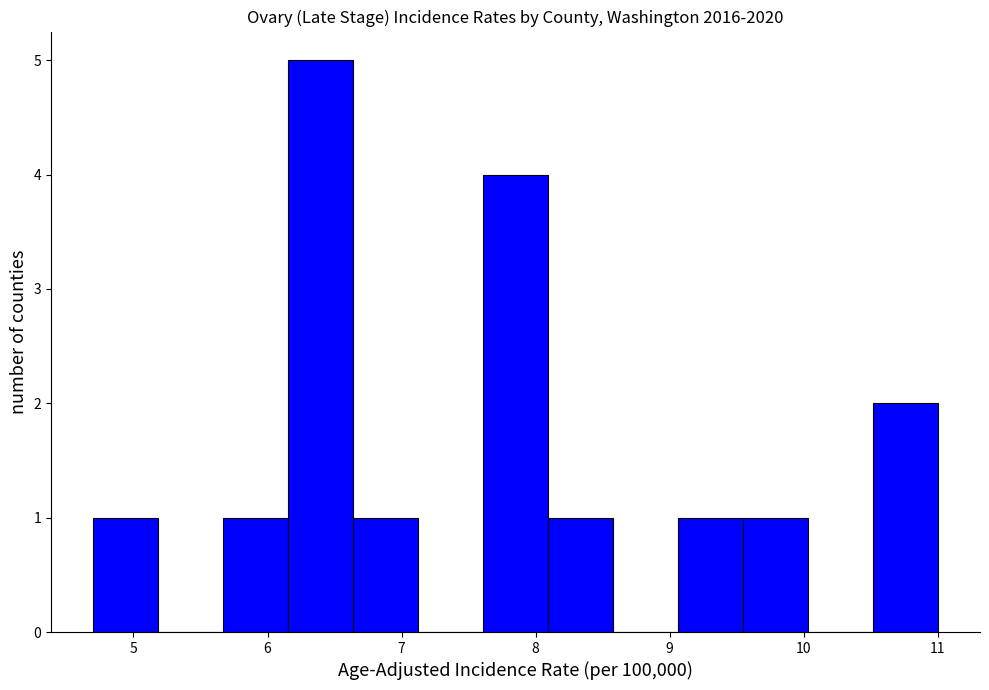

Reading left to right, transcribe this chart: for each bar, give the range it covers on the x-axis and its height. Neither the bar edges nor the heights are printed on the chart, so give them approximately, as read against the axes.

4.7 to 5.2: 1
5.2 to 5.7: 0
5.7 to 6.2: 1
6.2 to 6.6: 5
6.6 to 7.1: 1
7.1 to 7.6: 0
7.6 to 8.1: 4
8.1 to 8.6: 1
8.6 to 9.1: 0
9.1 to 9.5: 1
9.5 to 10.0: 1
10.0 to 10.5: 0
10.5 to 11.0: 2